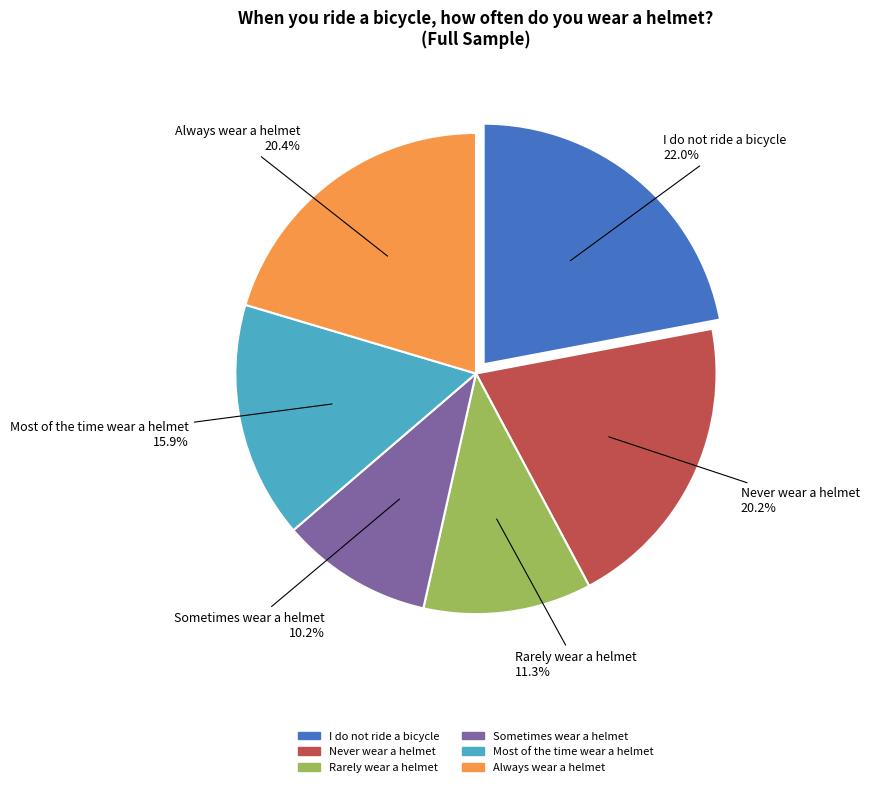

What percentage is the I do not ride a bicycle slice, to the nearest percent?

22%